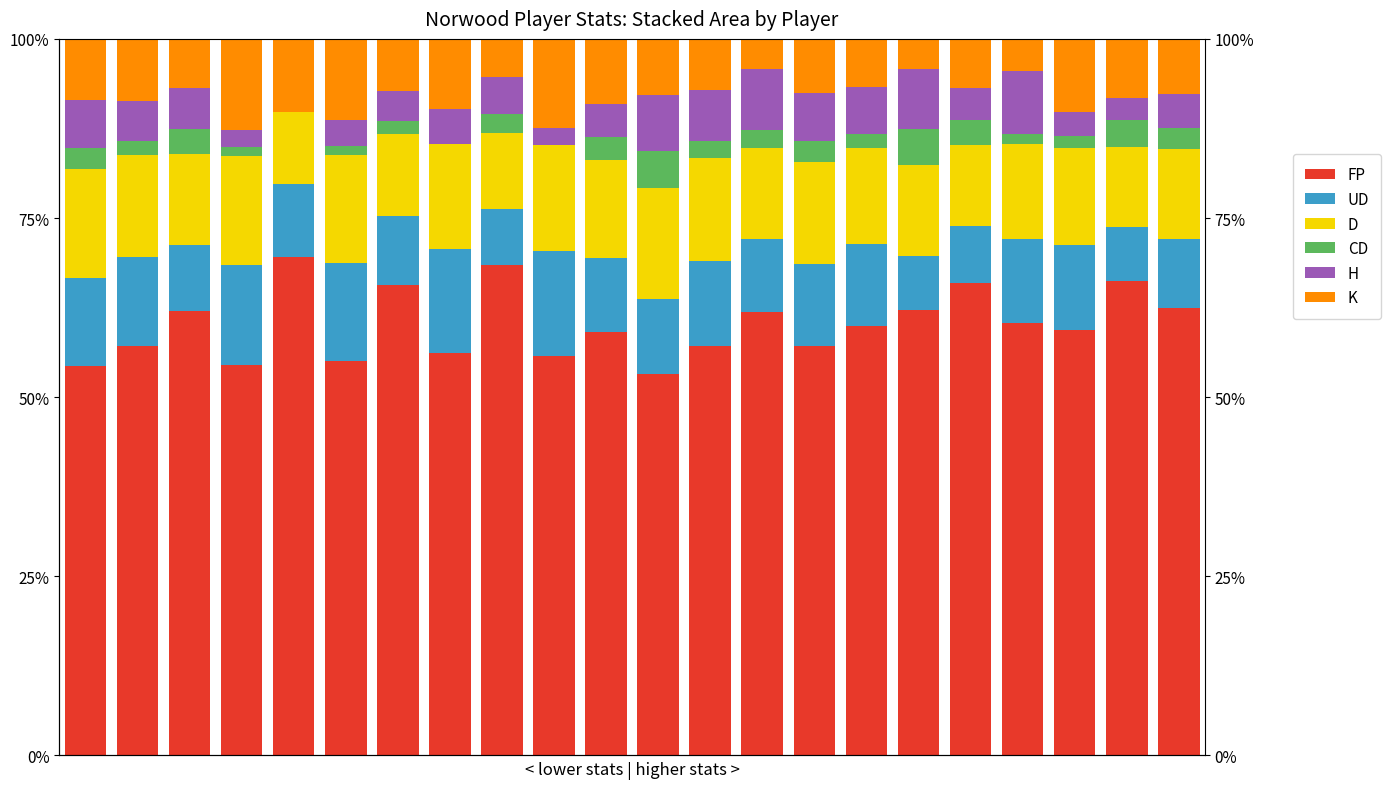

At 7, list the series in order from smallest to largest.

CD, H, K, UD, D, FP